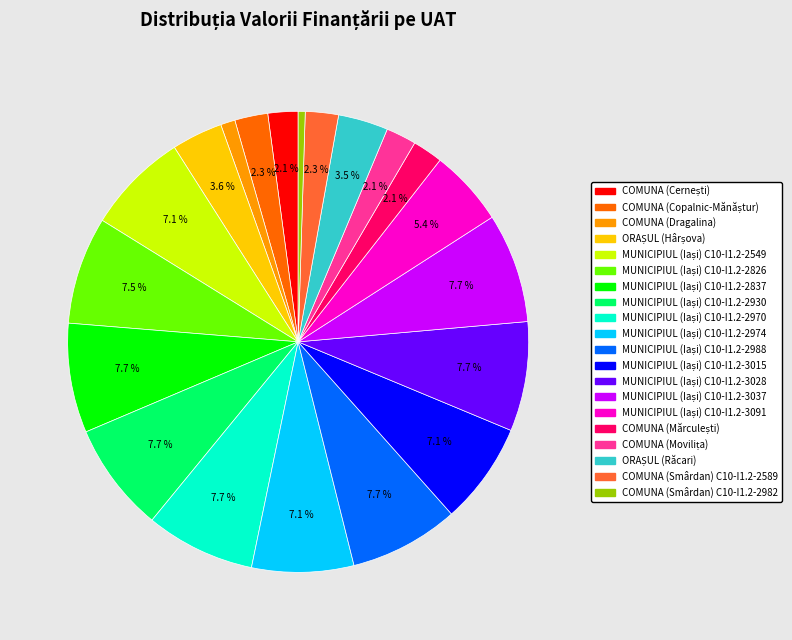

How many segments does this pie chart have?

20